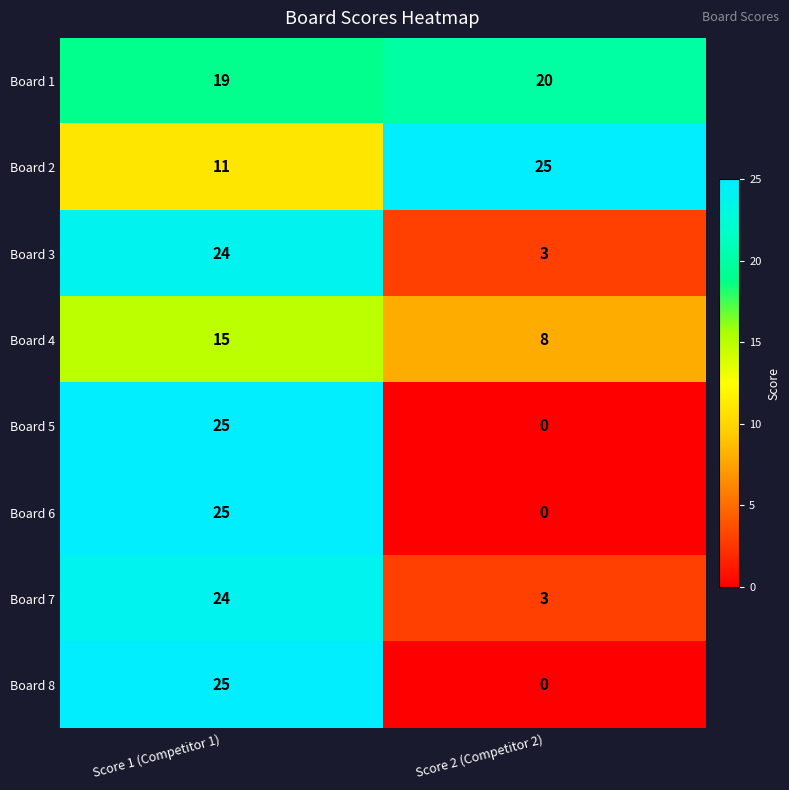

What is the sum of all Board 6 values?

25